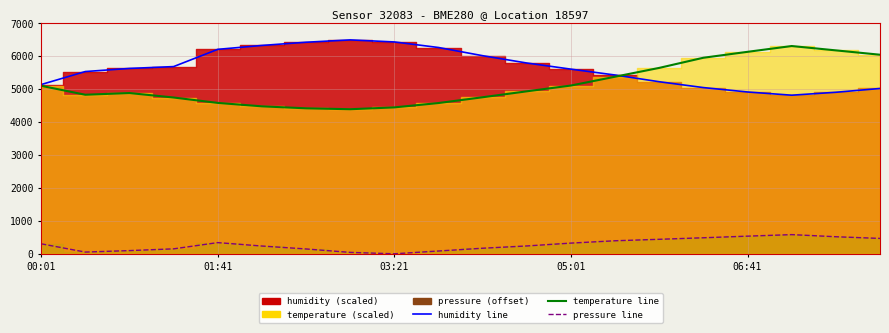

Is it true that temperature line equals 6785.1 at 10?

False